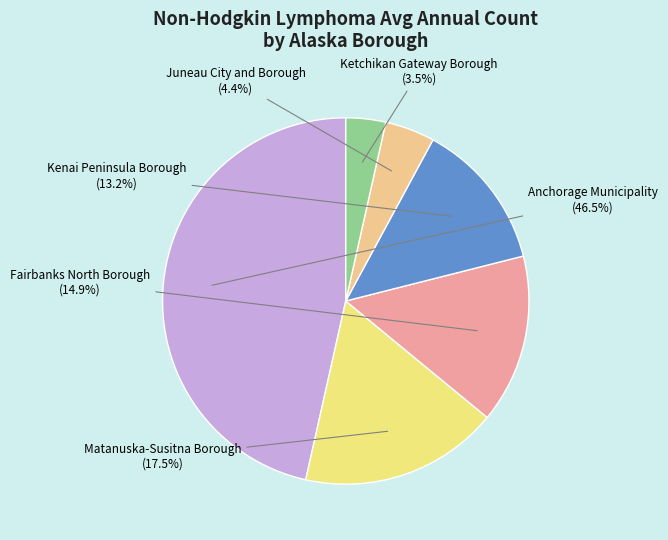

To the nearest percent, what is the average slice percentage?

17%